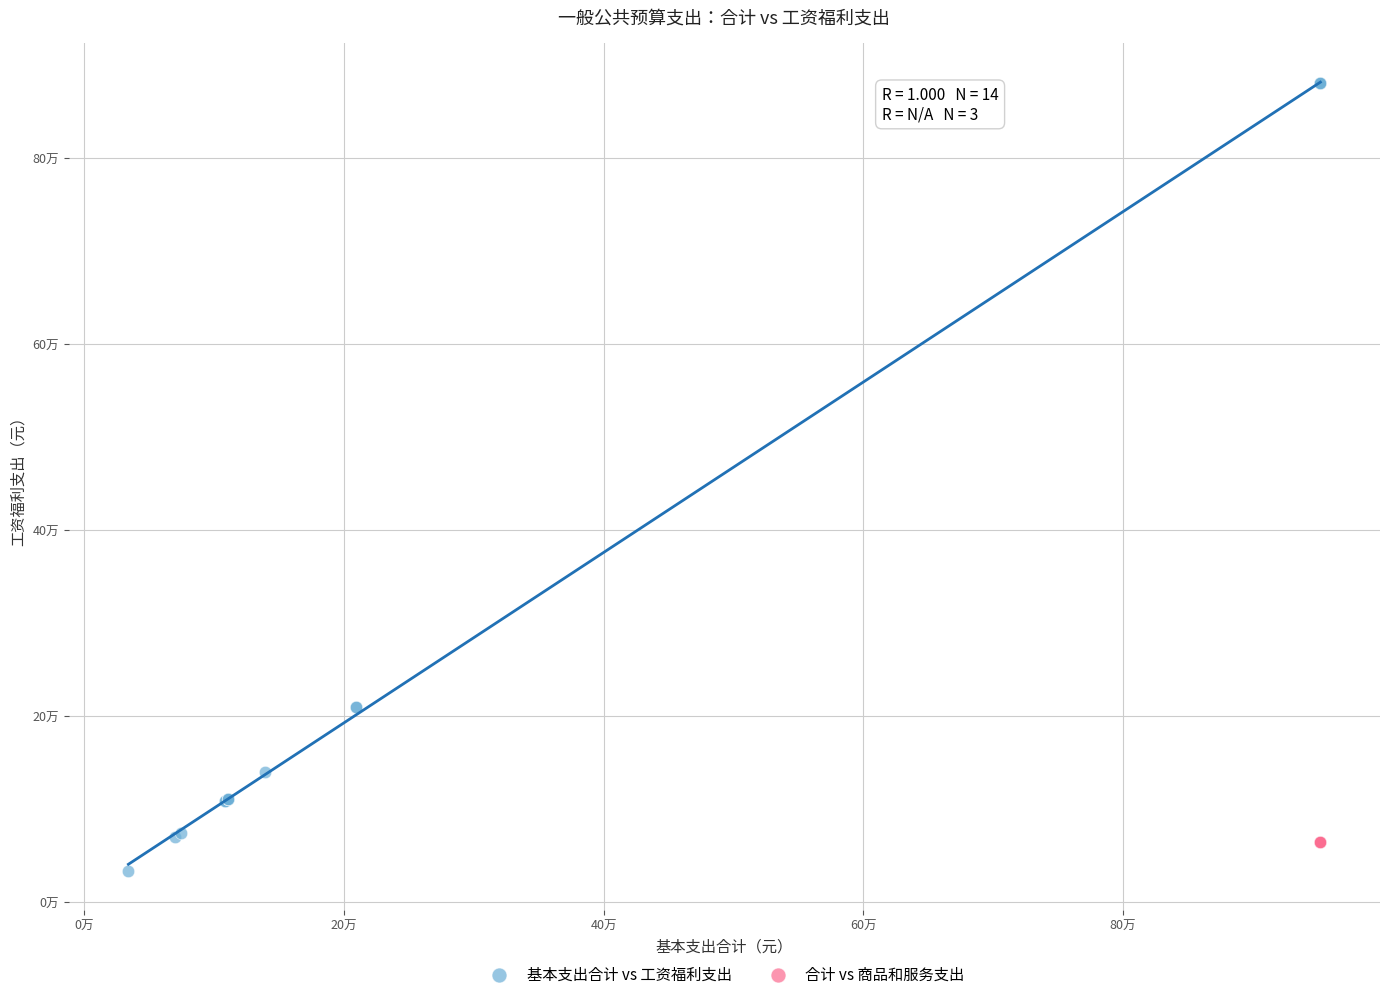

What are all the series names shown in the legend?

基本支出合计 vs 工资福利支出, 合计 vs 商品和服务支出